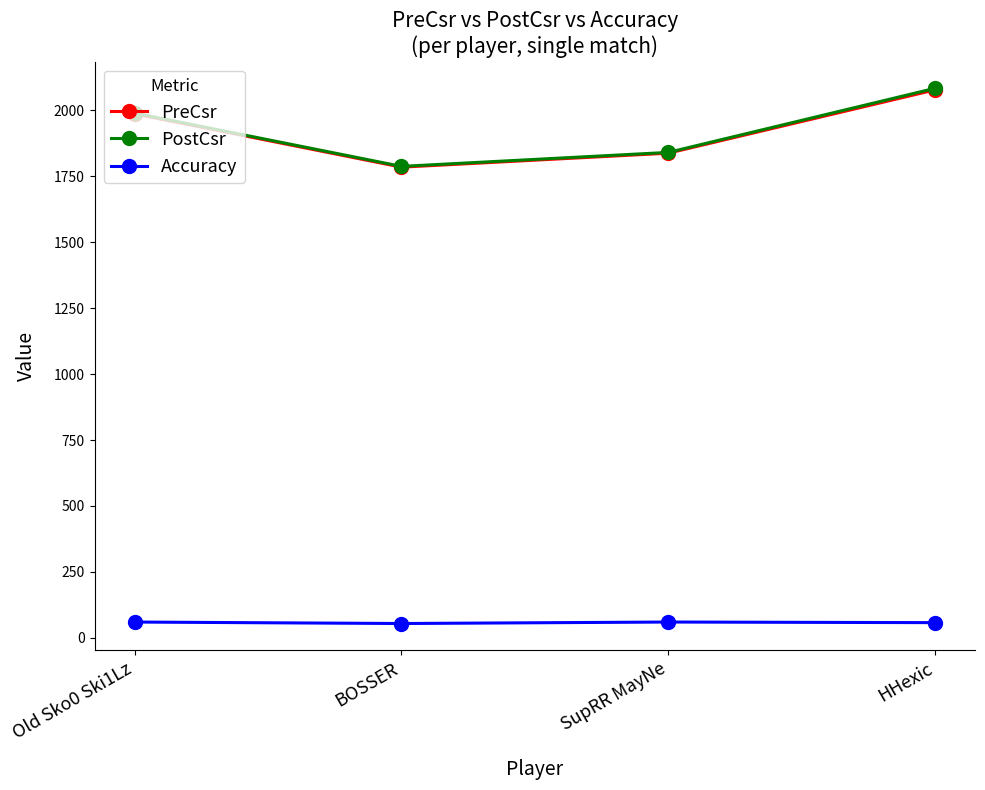

Which series has the largest range (max minus min)?

PostCsr